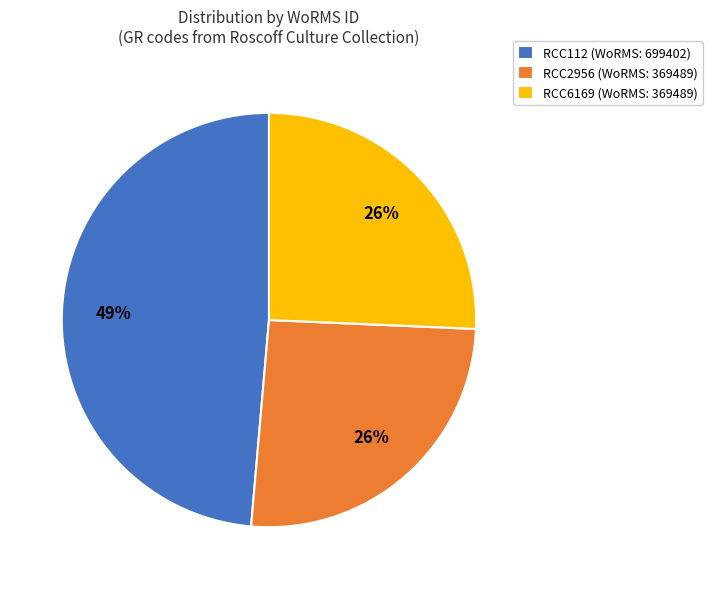

Is there a majority slice in this chart?

No